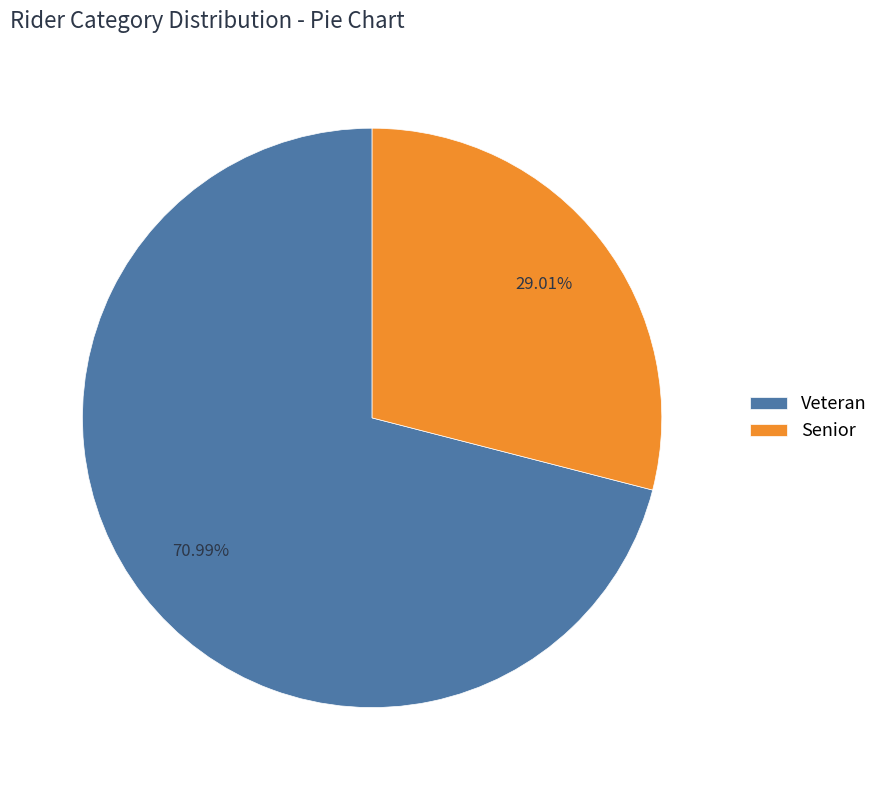

To the nearest percent, what is the combined percentage of Veteran and Senior?

100%